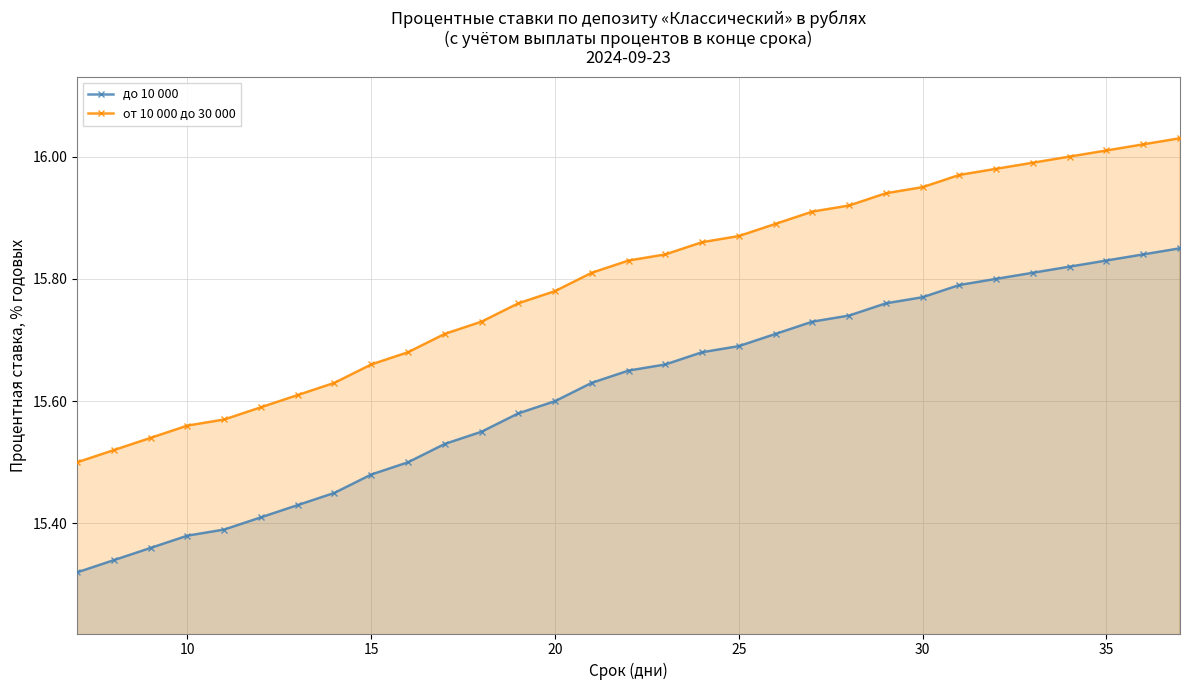

True or false: от 10 000 до 30 000 and до 10 000 cross at least once.

False